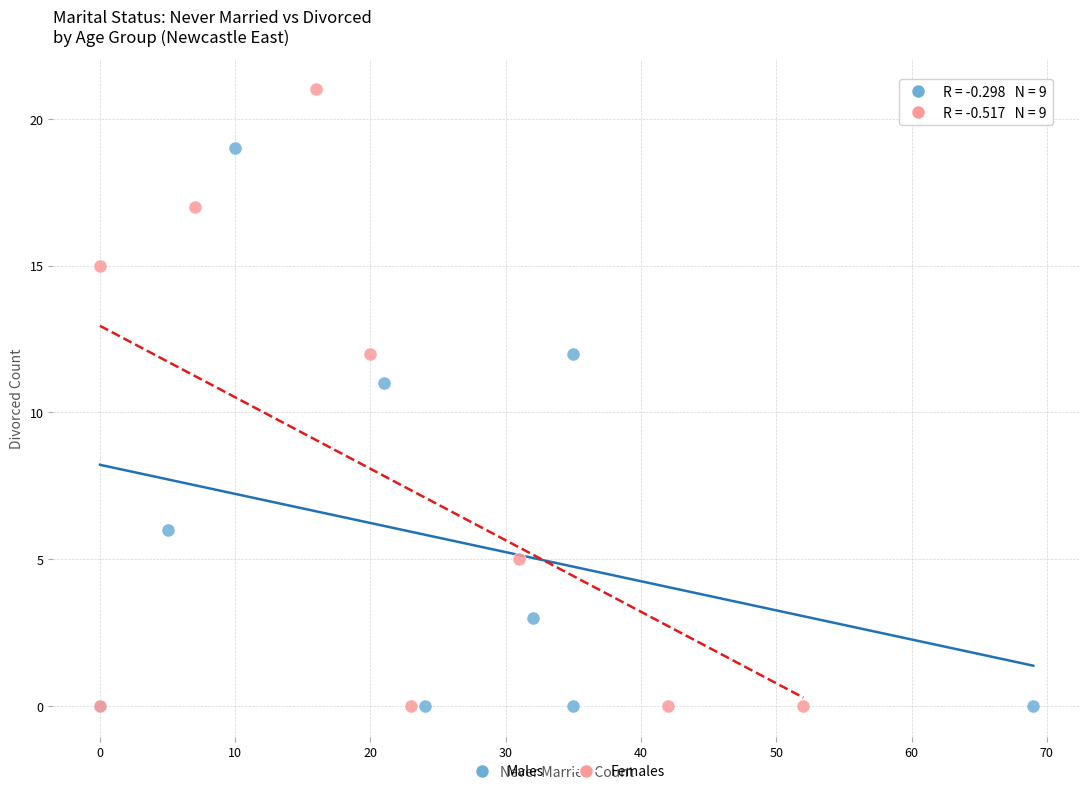

Which series contains the highest Y value?

Females